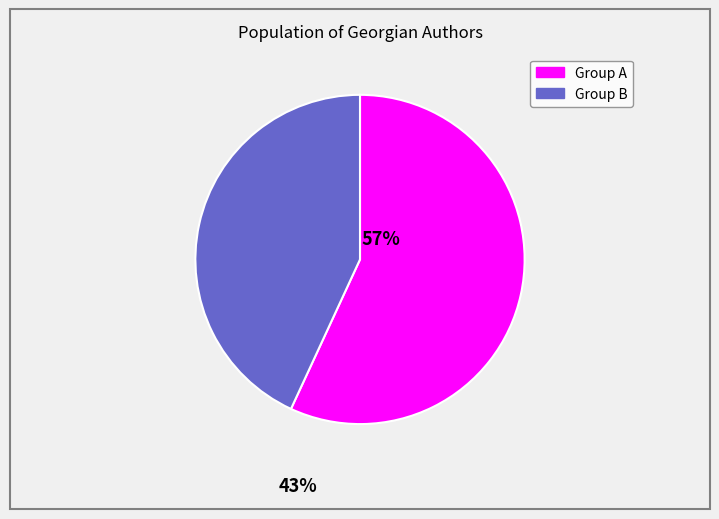

Does any single category account for the majority?

Yes